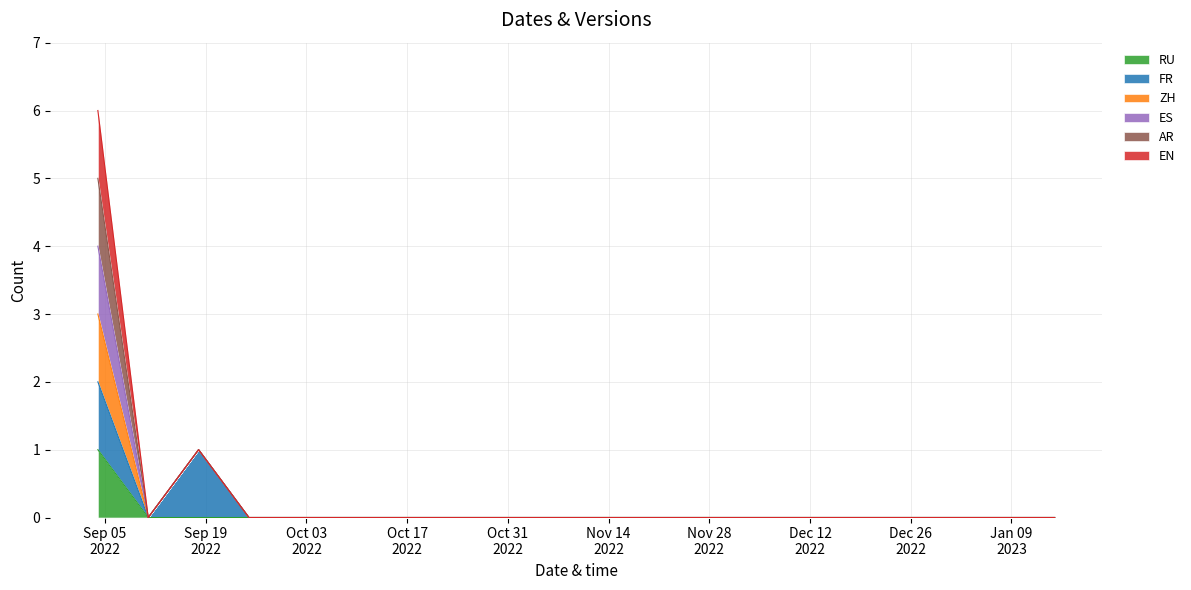

True or false: ZH and ES intersect in this chart.

False